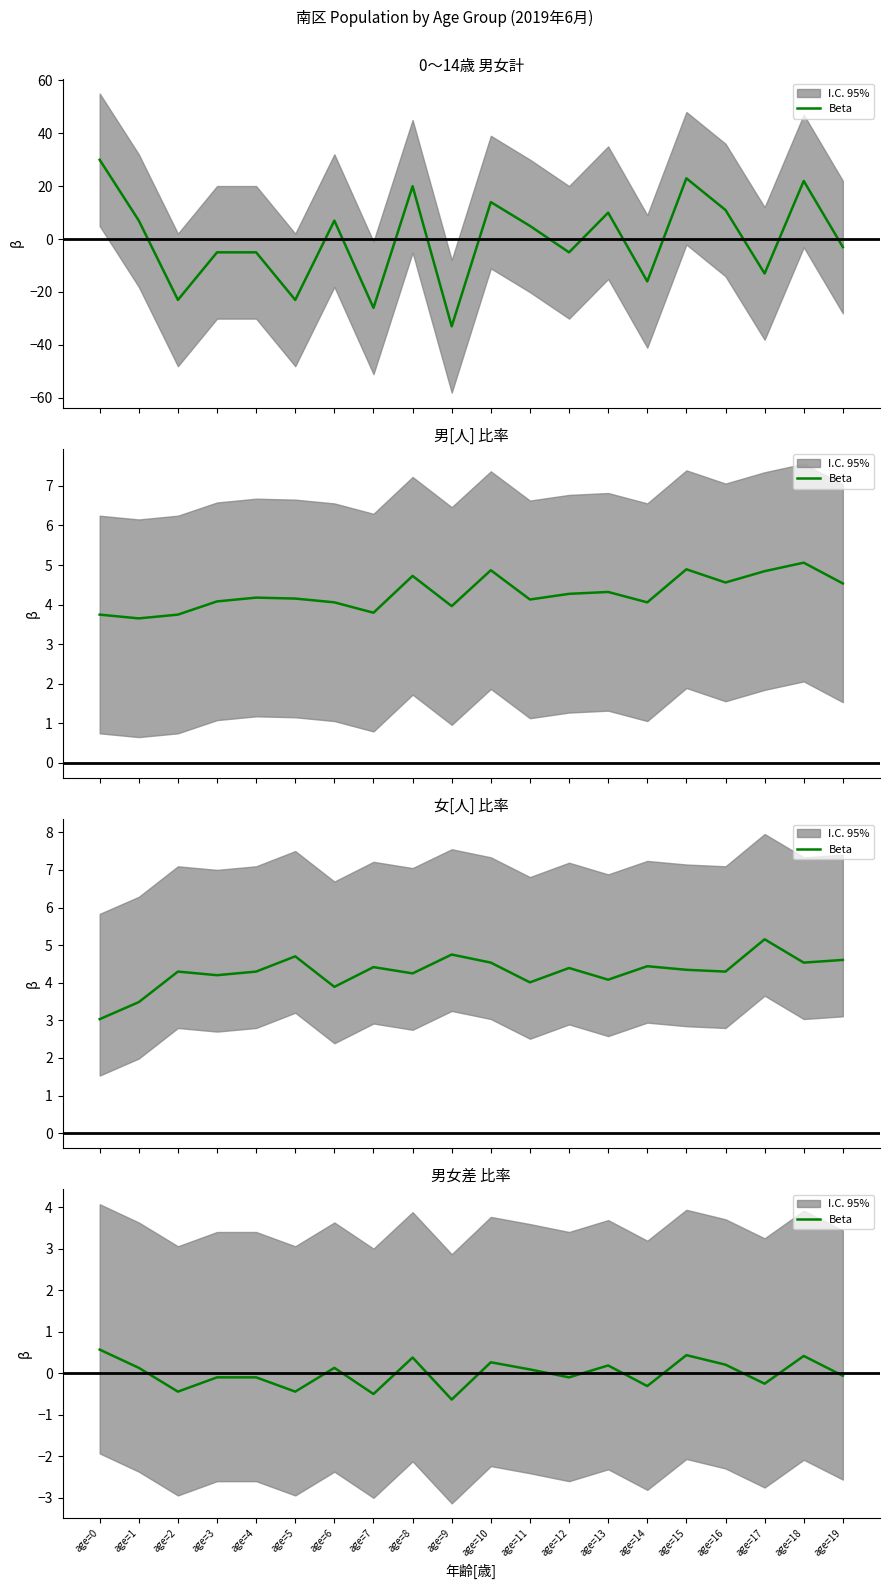

List the labels in order of value, largest first.

age=0, age=15, age=18, age=8, age=10, age=16, age=13, age=1, age=6, age=11, age=19, age=3, age=4, age=12, age=17, age=14, age=2, age=5, age=7, age=9